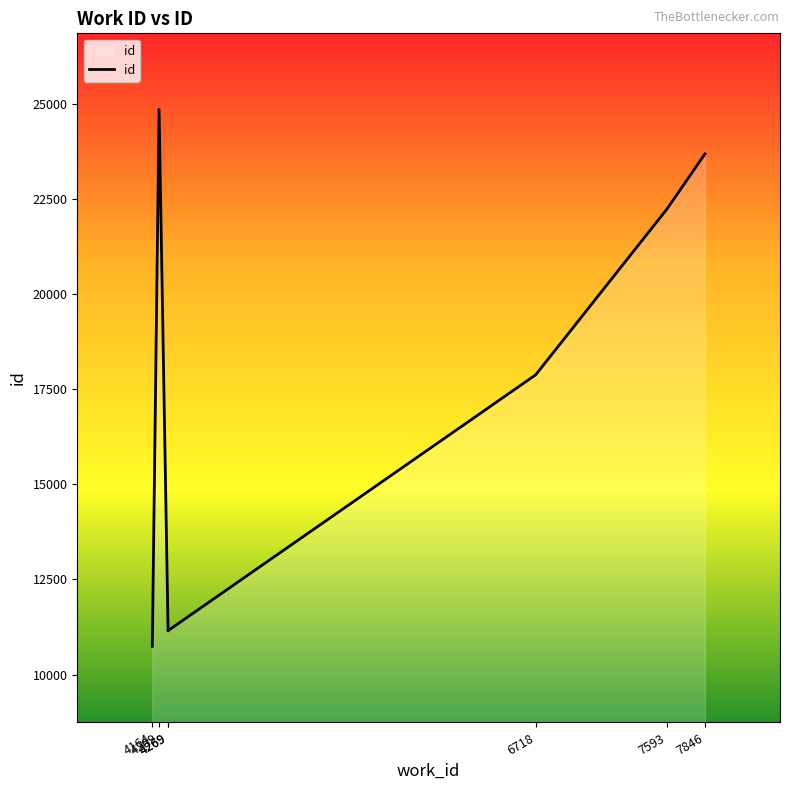

How many lines are shown in the chart?

1